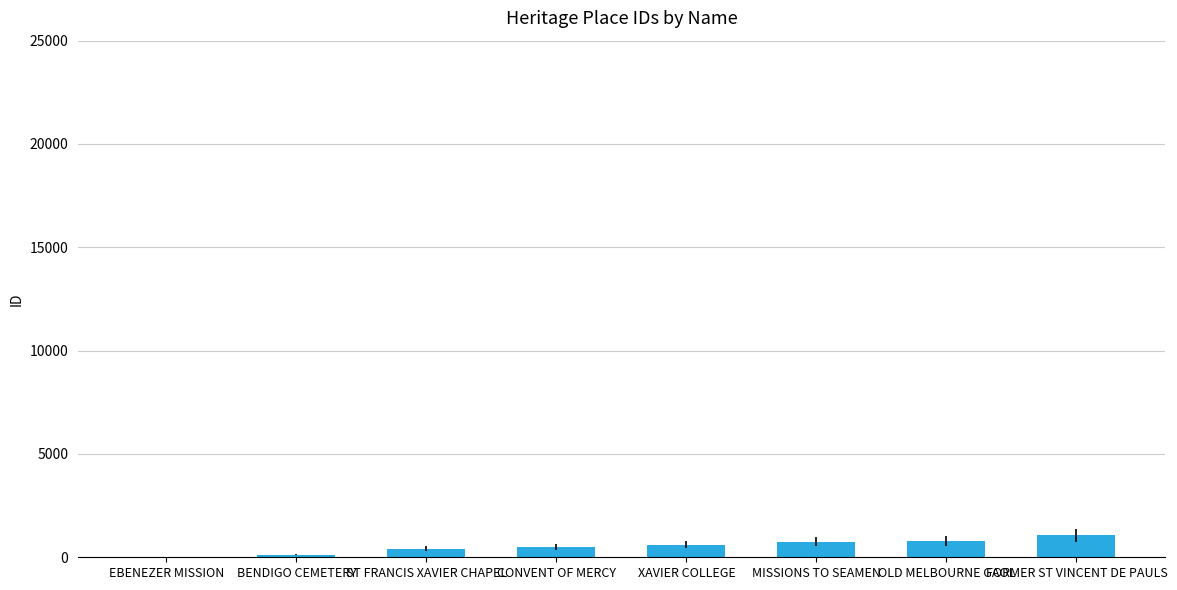

Between XAVIER COLLEGE and EBENEZER MISSION, which is larger?

XAVIER COLLEGE